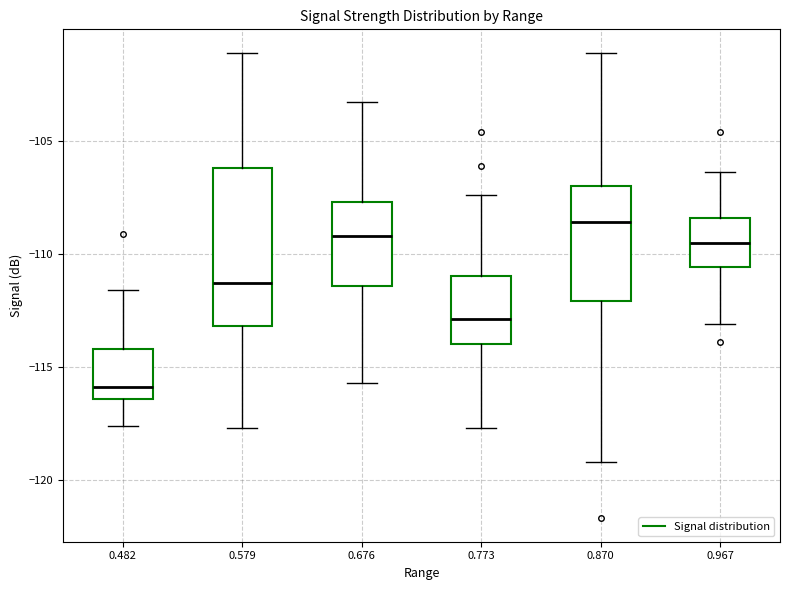

Which box's median line is the highest?

0.870